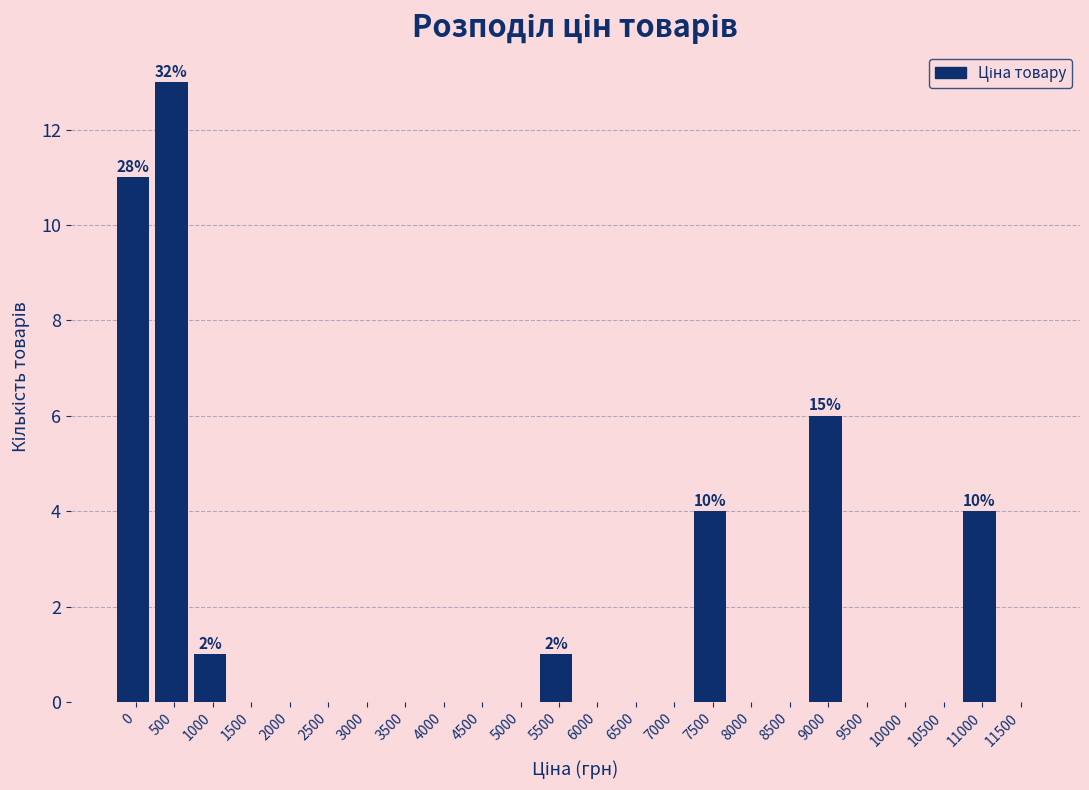

Reading left to right, extract all data points from this chart.

0=11	500=13	1000=1	1500=0	2000=0	2500=0	3000=0	3500=0	4000=0	4500=0	5000=0	5500=1	6000=0	6500=0	7000=0	7500=4	8000=0	8500=0	9000=6	9500=0	10000=0	10500=0	11000=4	11500=0